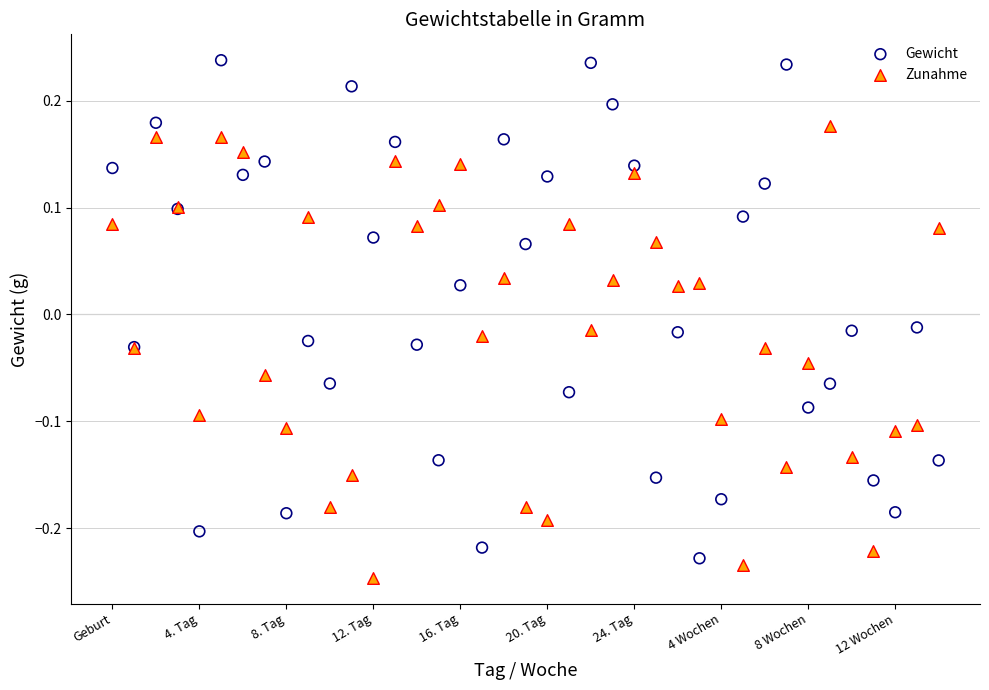

Which series contains the highest Y value?

Gewicht